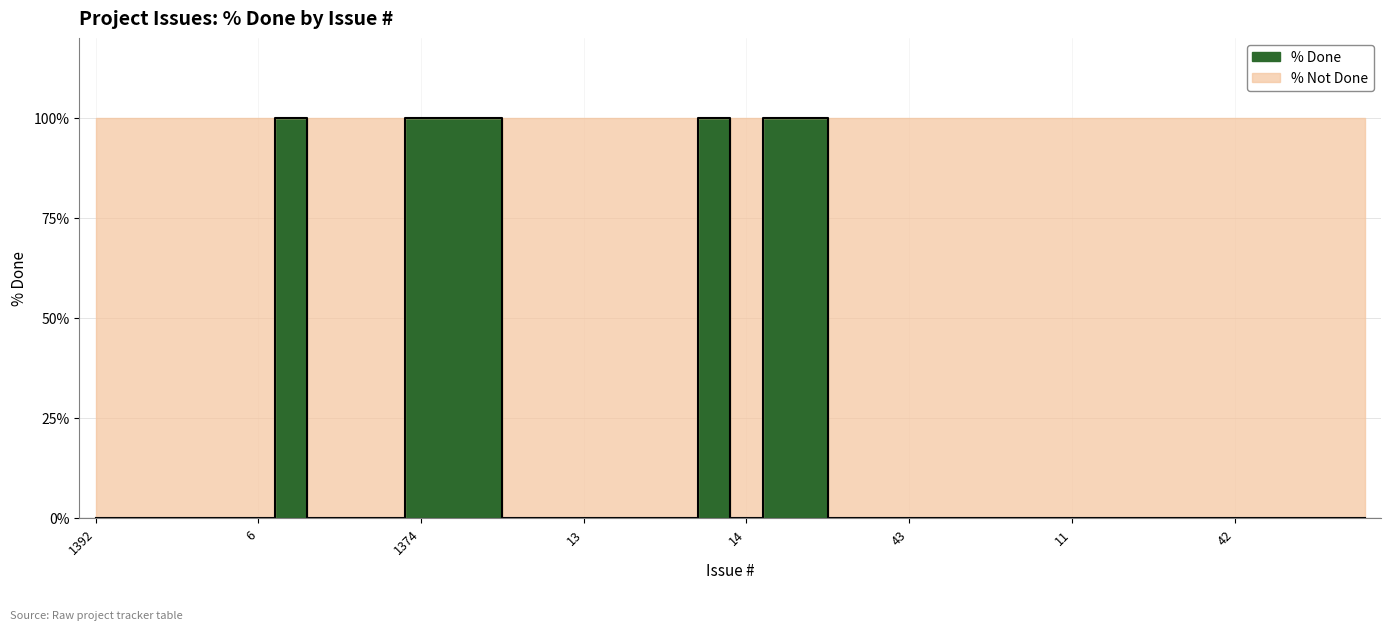

How many data points are above 0?

7